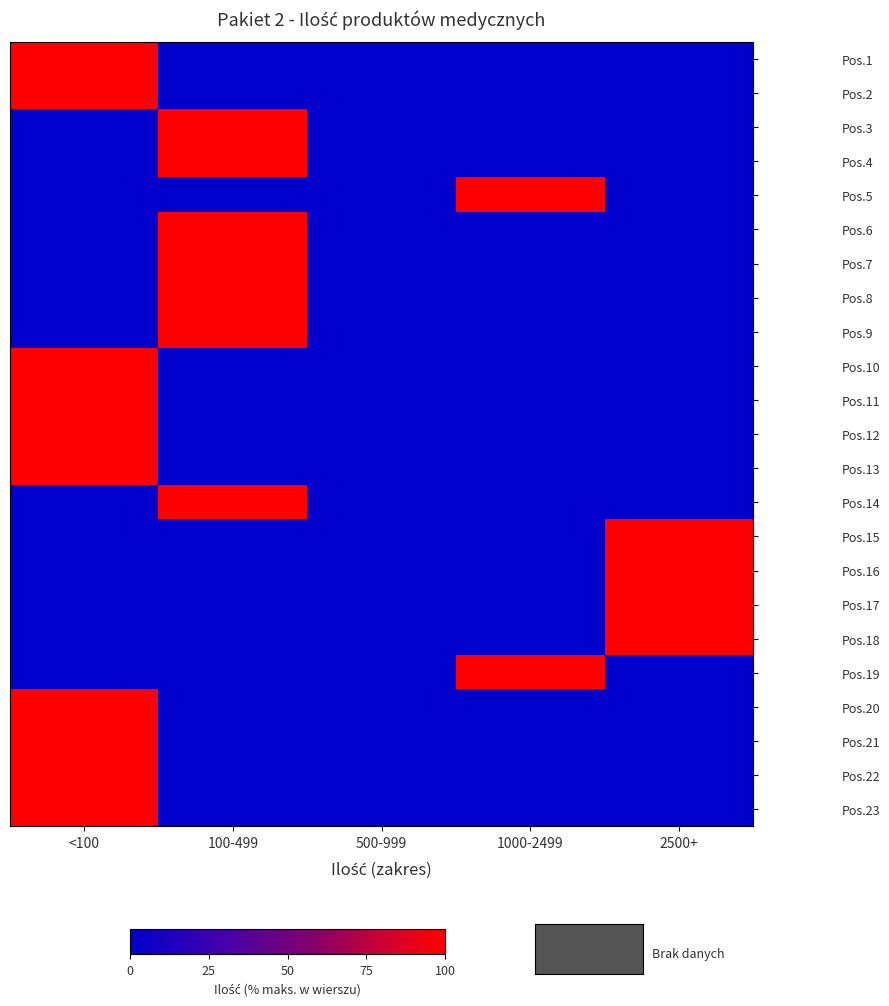

What is the sum of all Pos.4 values?

100